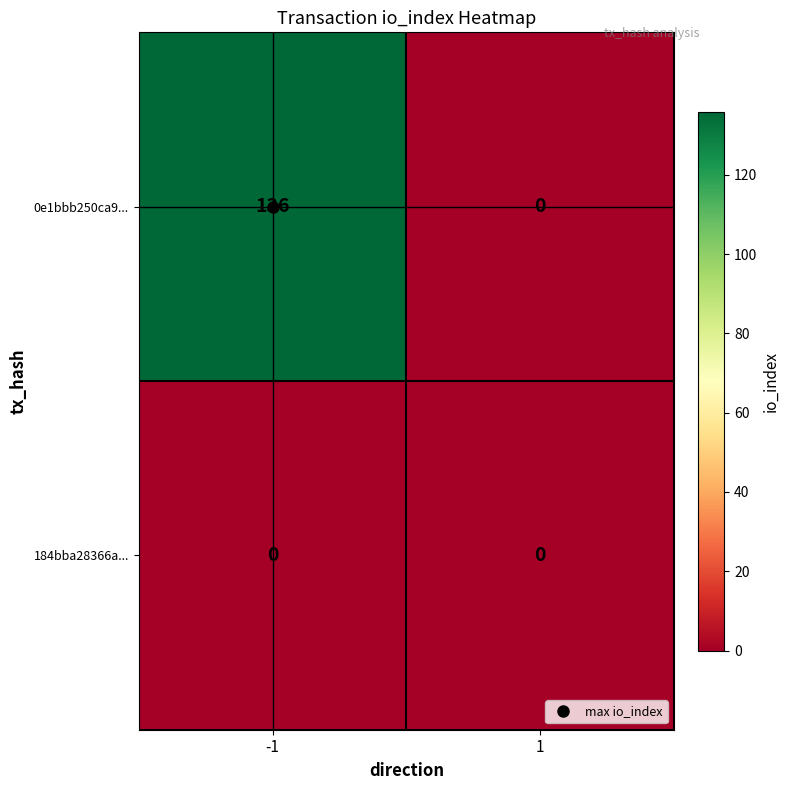

List the series in order of their peak value, lowest first.

184bba28366a..., 0e1bbb250ca9...